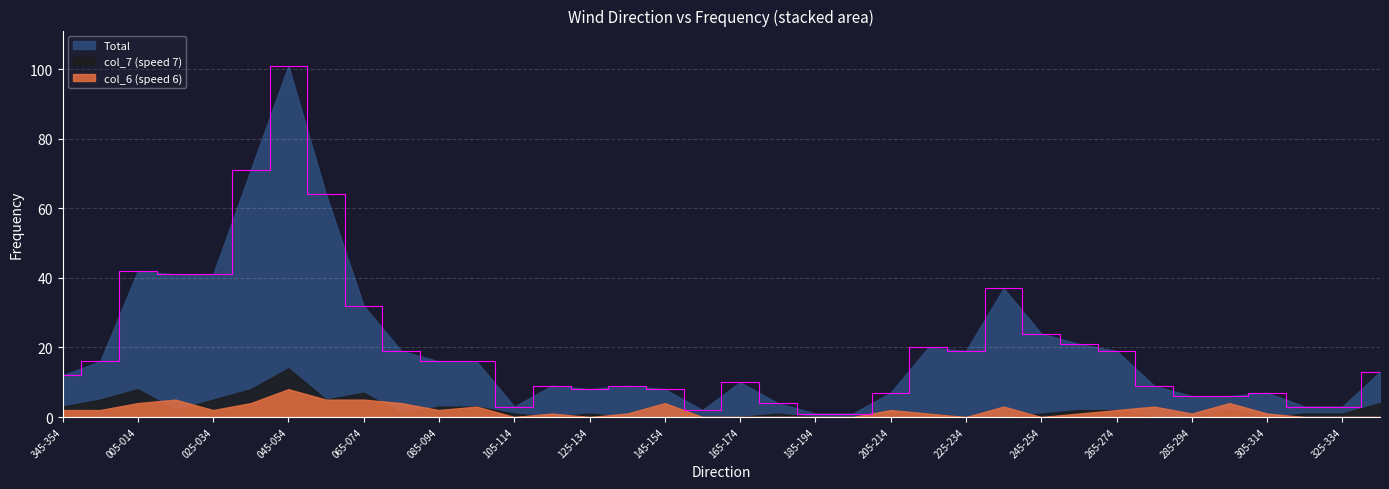

What is the difference between the maximum and minimum values in the col_6 (speed 6) series?

8